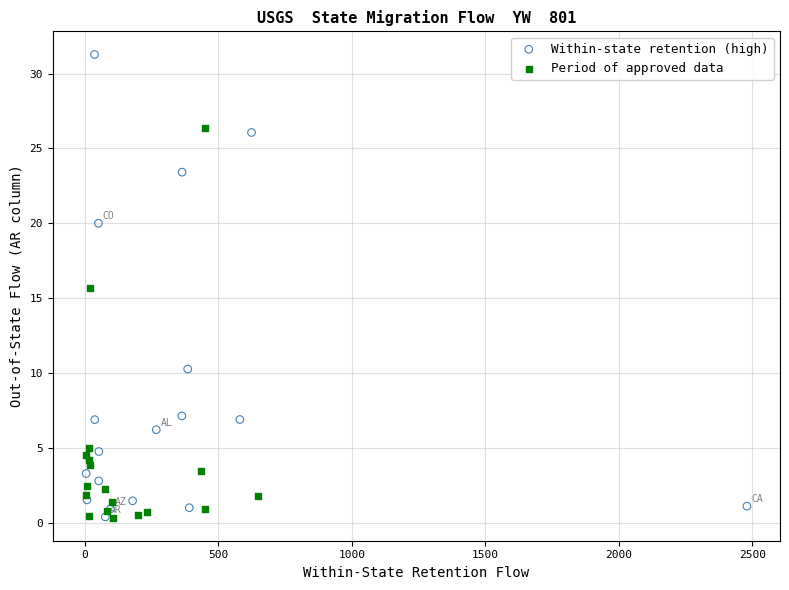

Which series contains the highest Y value?

Within-state retention (high)